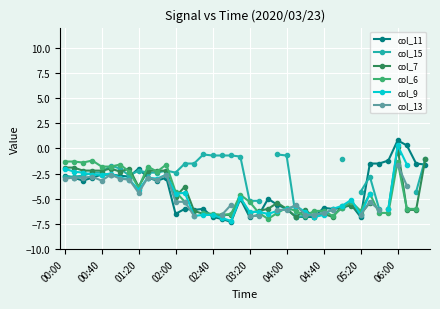

True or false: col_11 has more than 2 interior local peaks.

True